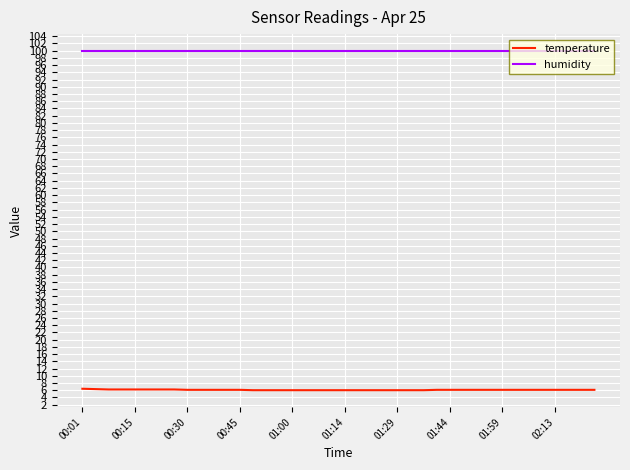

Which series has the largest range (max minus min)?

temperature